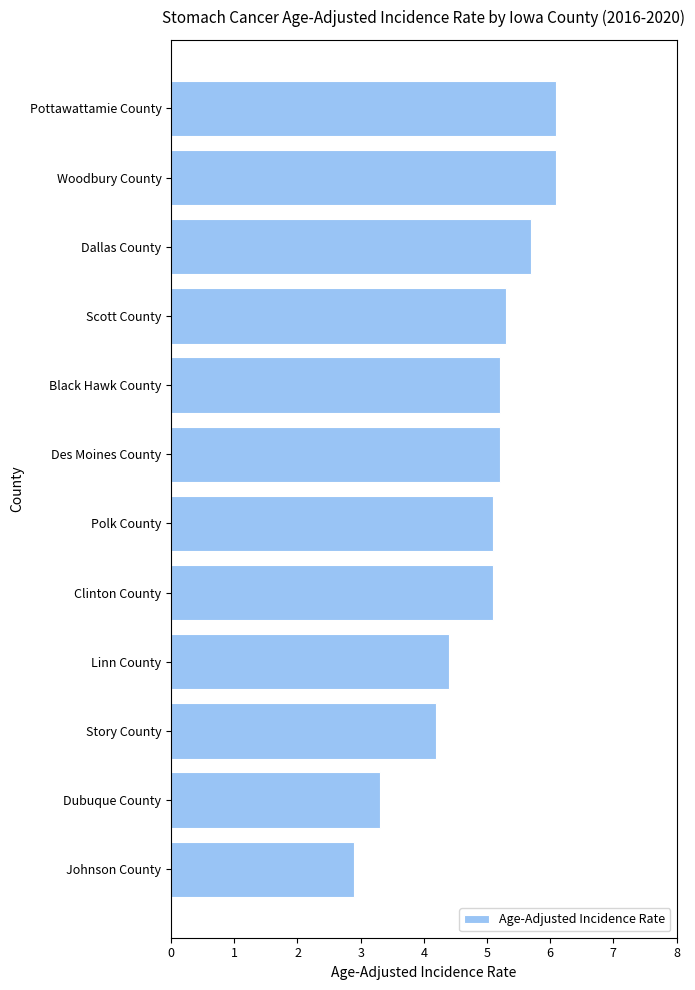

Where is the data nearest to the value 4?

Story County